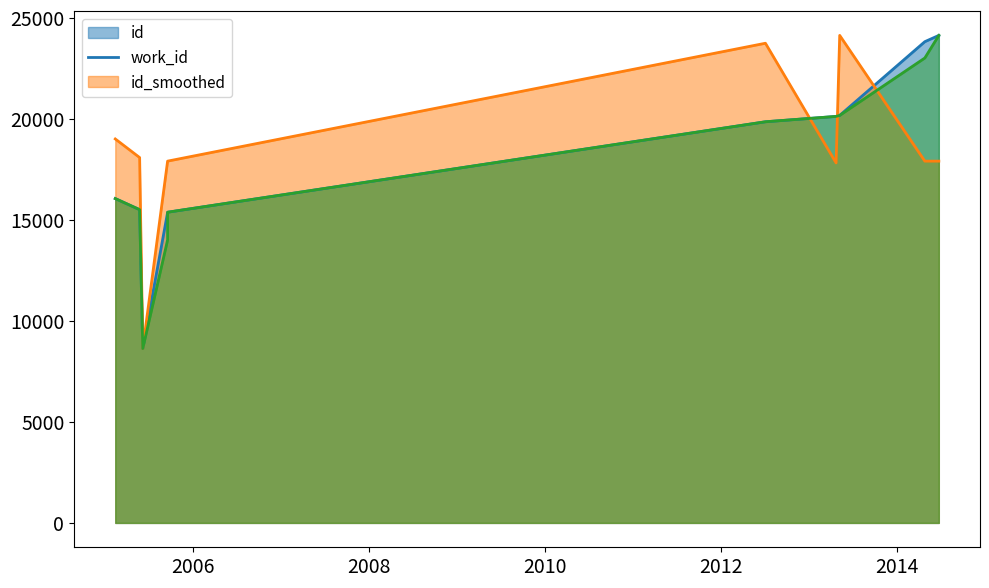

True or false: id_line has more than 1 points higher than both neighbors.

False